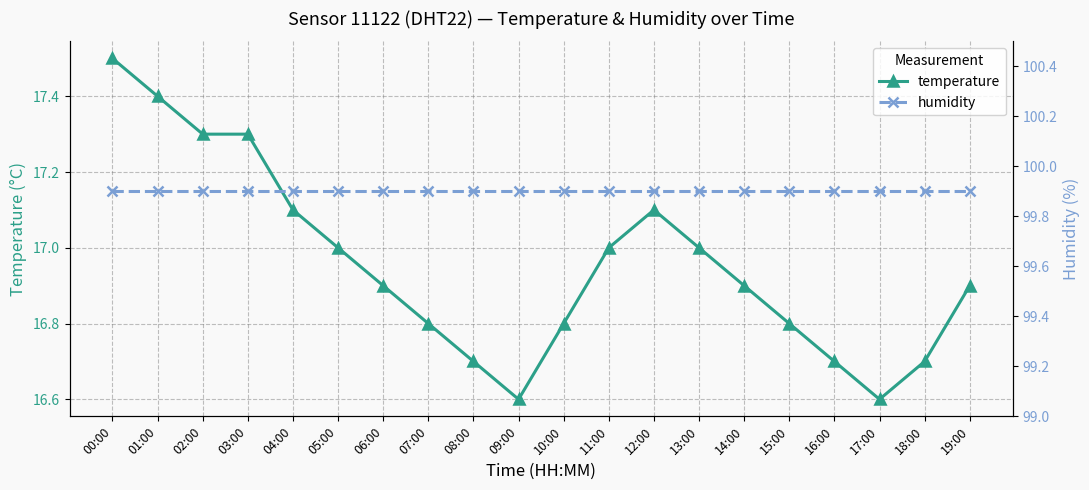

At which category is the sum across all series the highest?

00:00